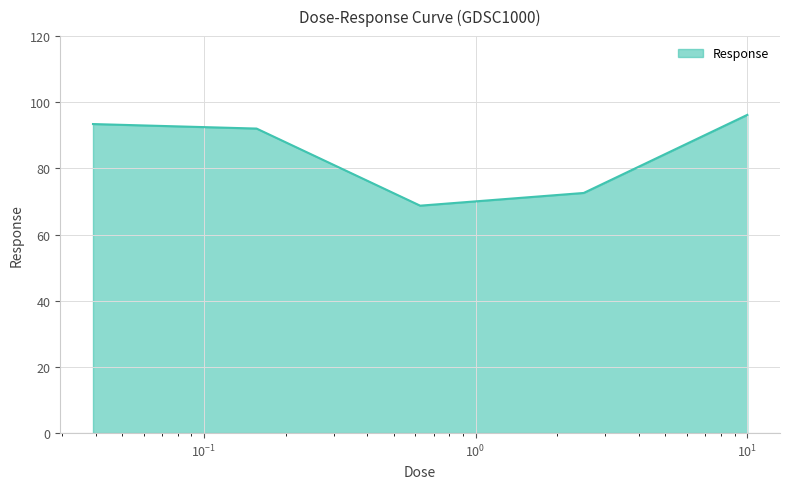

What is the greatest value displayed?

96.2